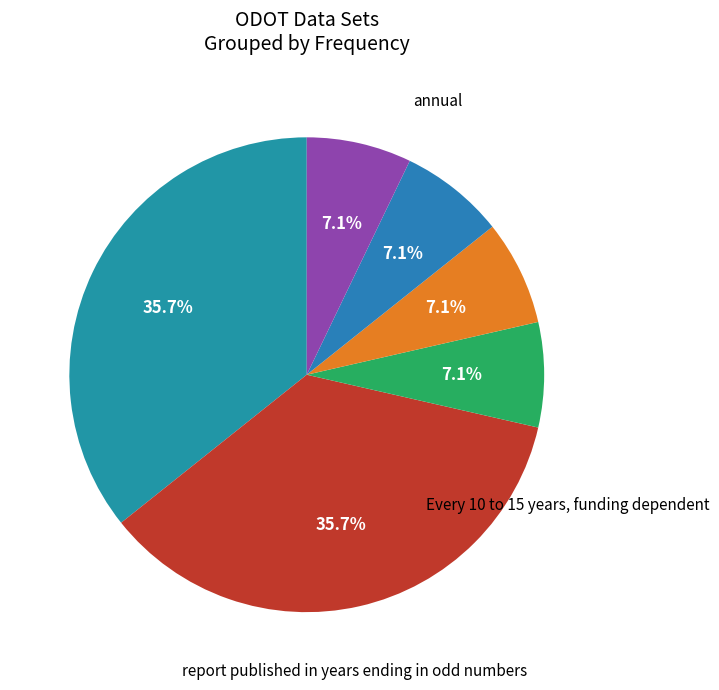

Count the number of slices in the pie.

6